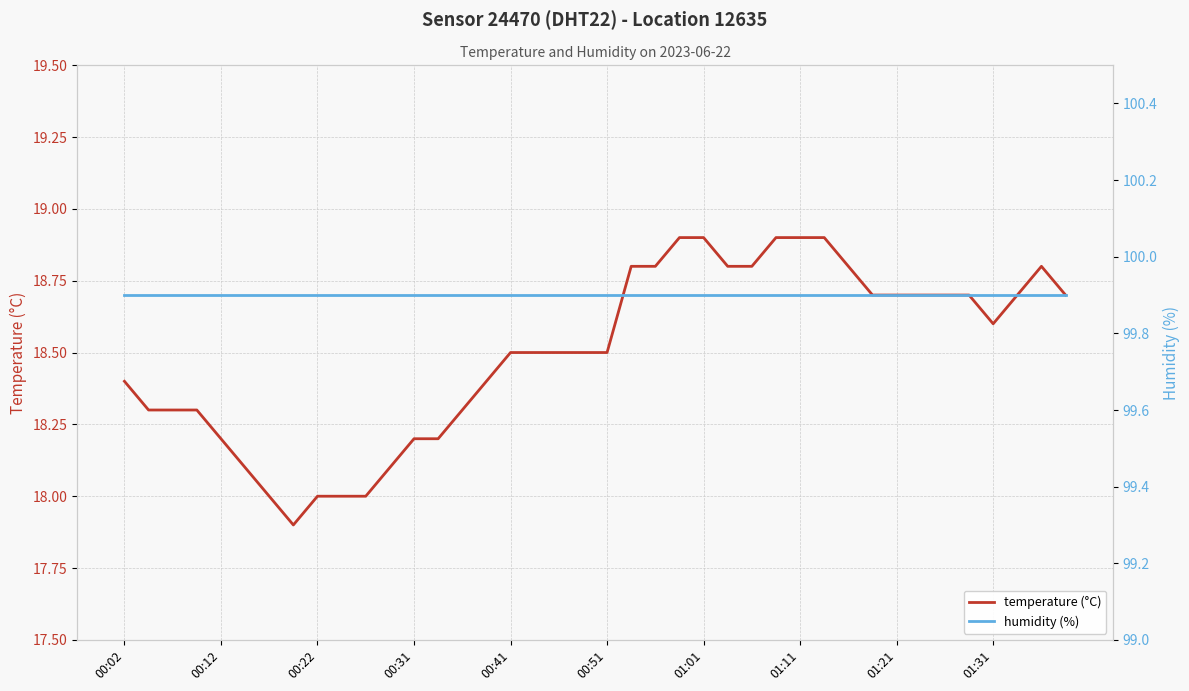

What is the maximum value for temperature (°C)?

18.9